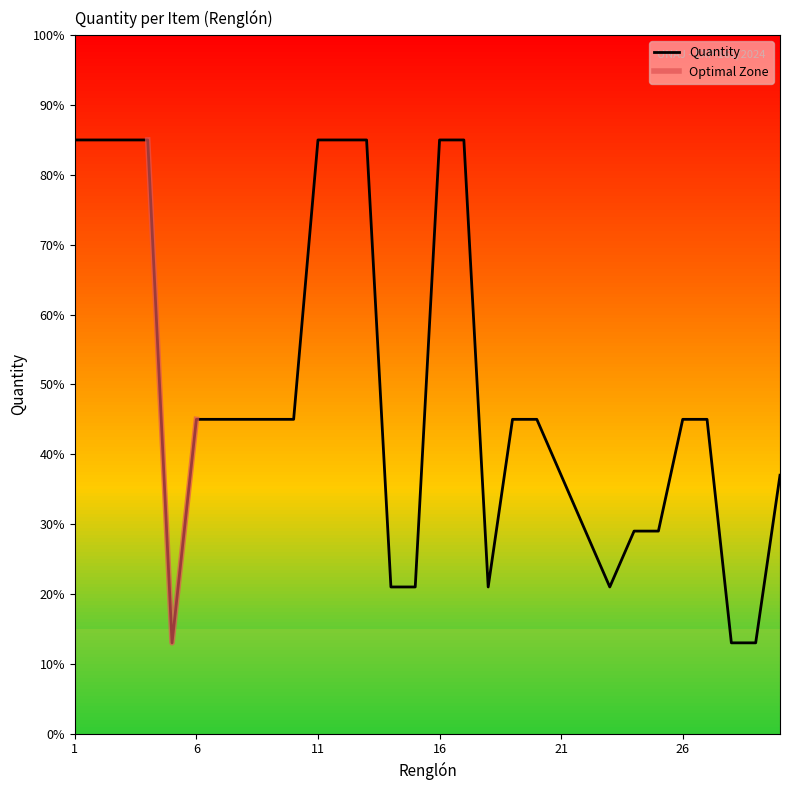

What is the value of the 3rd point from the left?

85